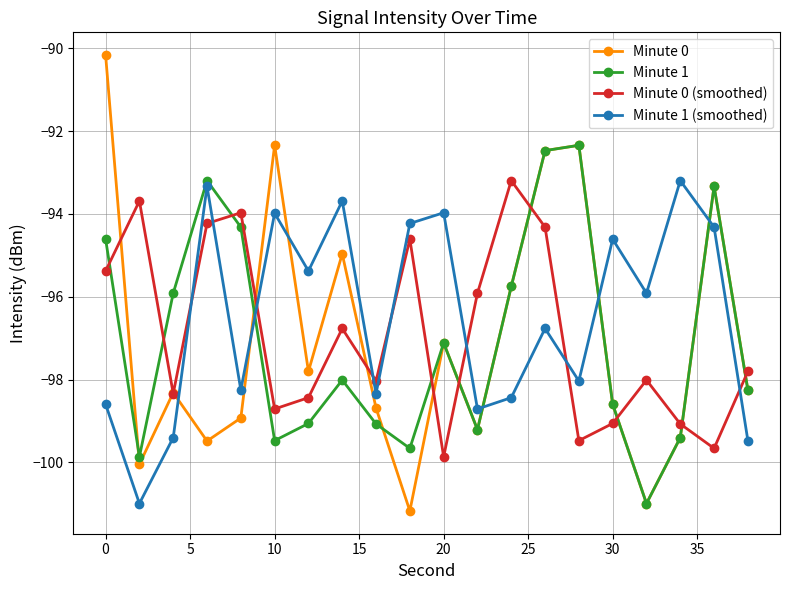

What is the value of the Minute 1 point at the 14th from the left?

-92.5